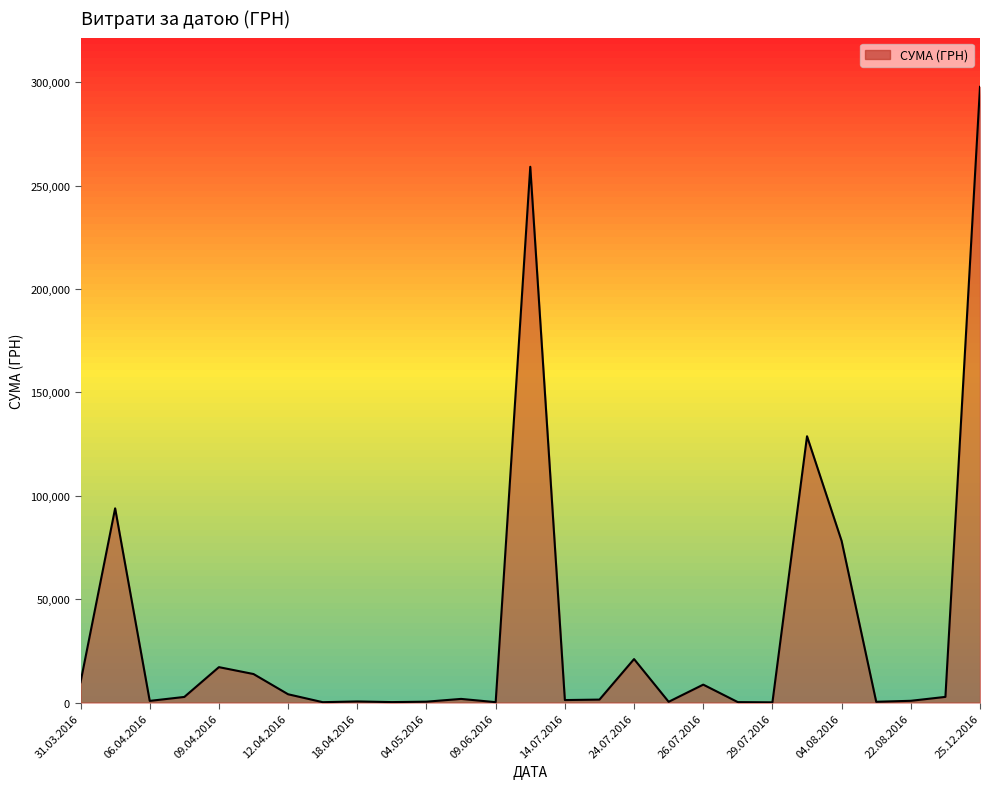

What is the greatest value displayed?

297743.9